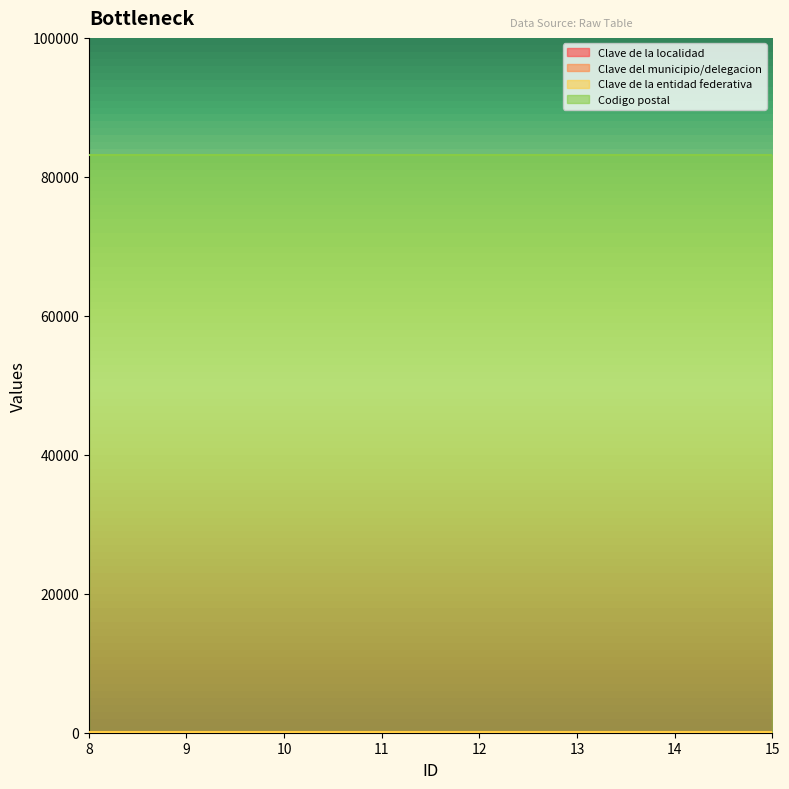

At how many categories does at least one series exceed 3706?

8